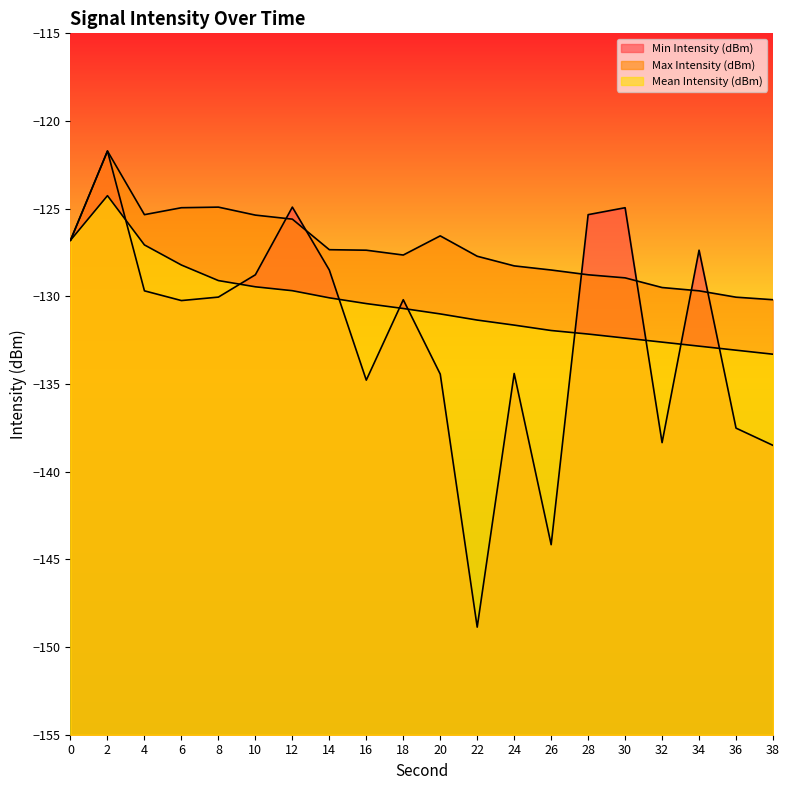

How many lines are shown in the chart?

3